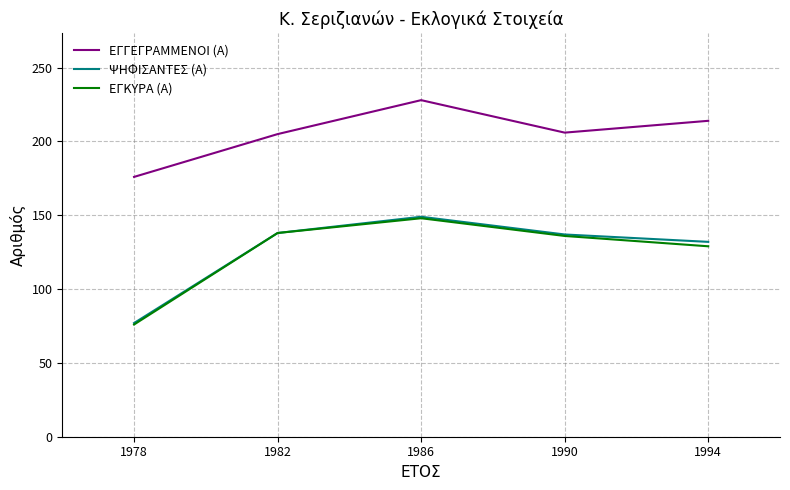

At which label is ΨΗΦΙΣΑΝΤΕΣ (Α) closest to 113?

1994